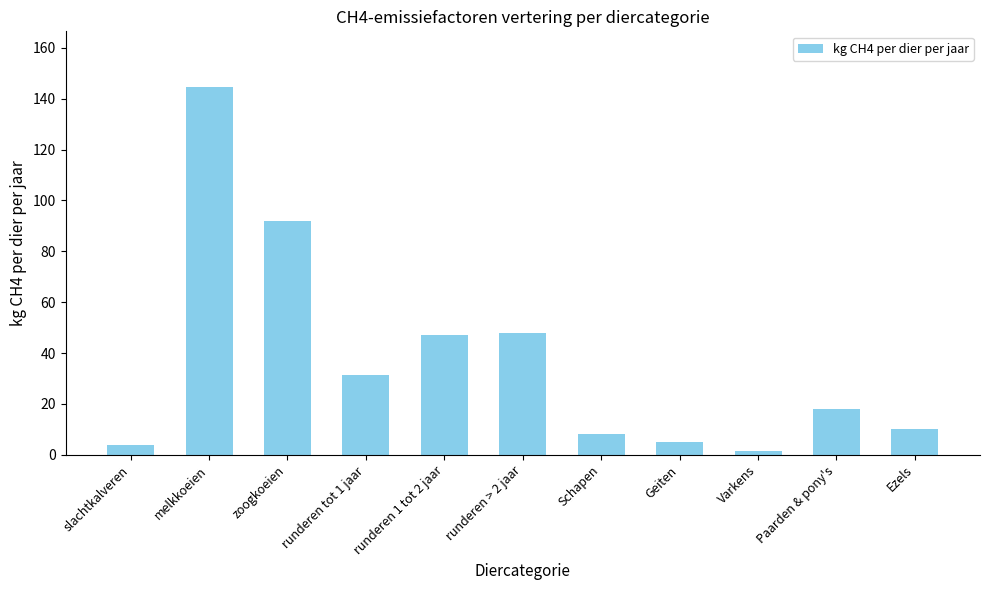

What position from the right is runderen > 2 jaar?

6